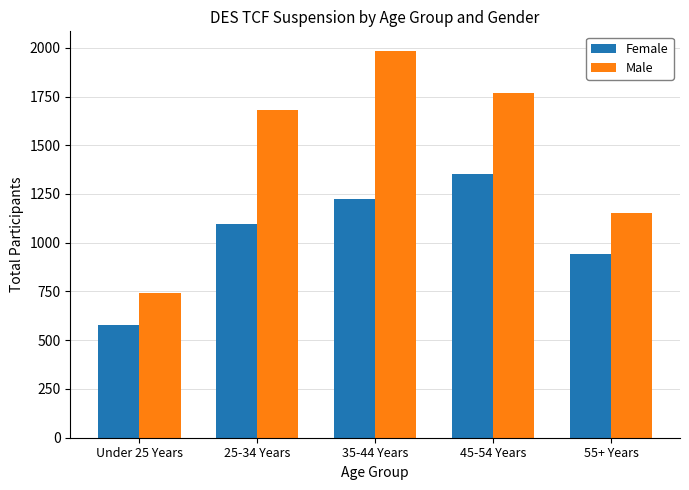

What is the difference between the maximum and second lowest values in the Female series?

415